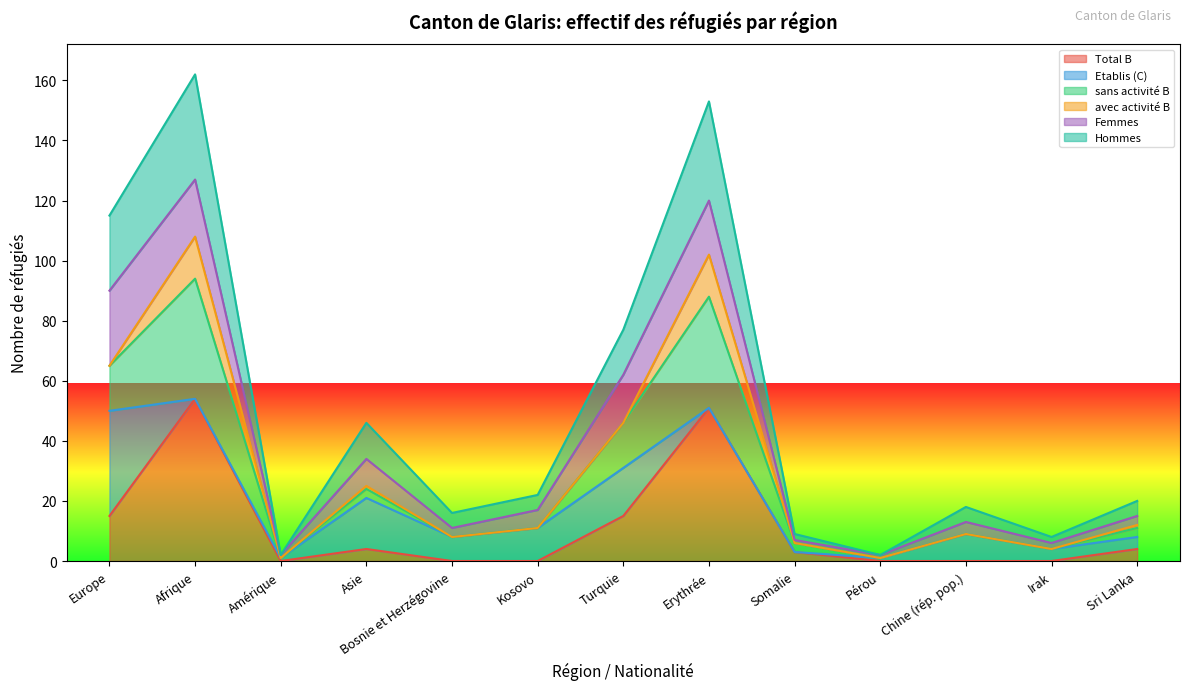

What is the difference between the highest and lowest values at Irak?

8